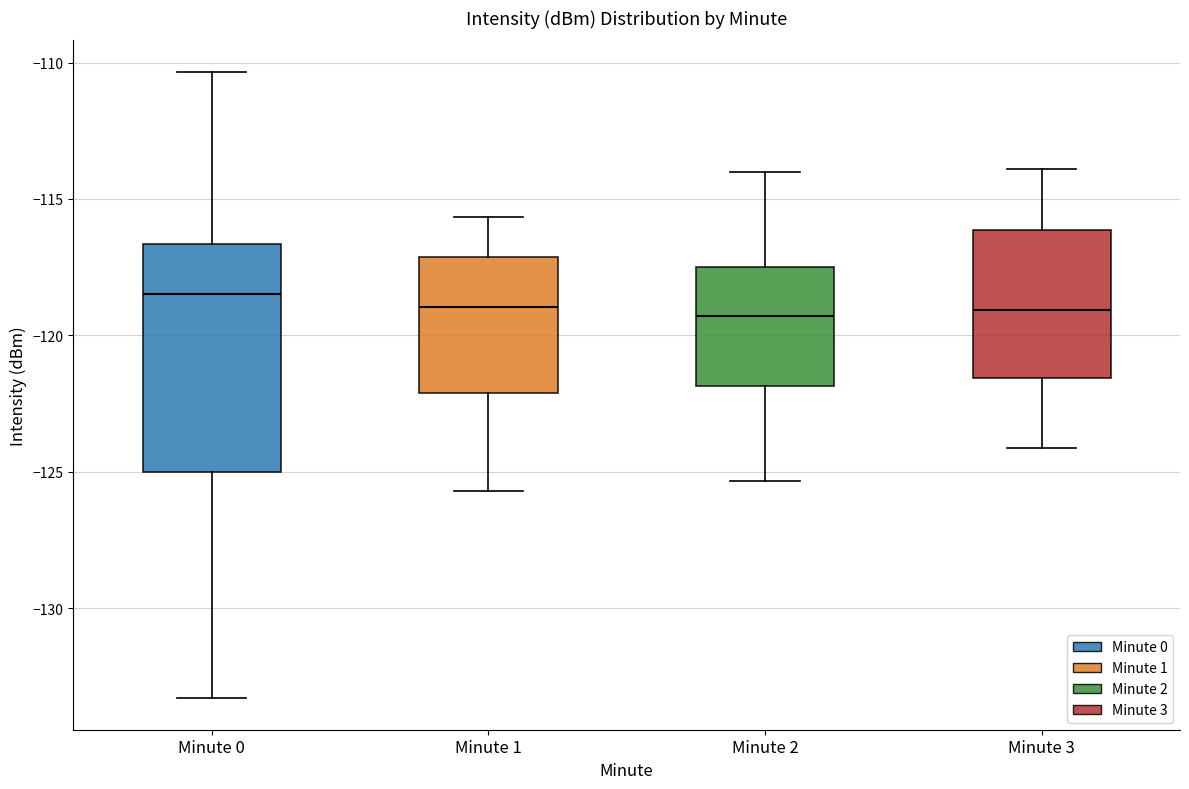

Comparing the boxes themselves (not the whiskers), which one is the tallest?

Minute 0